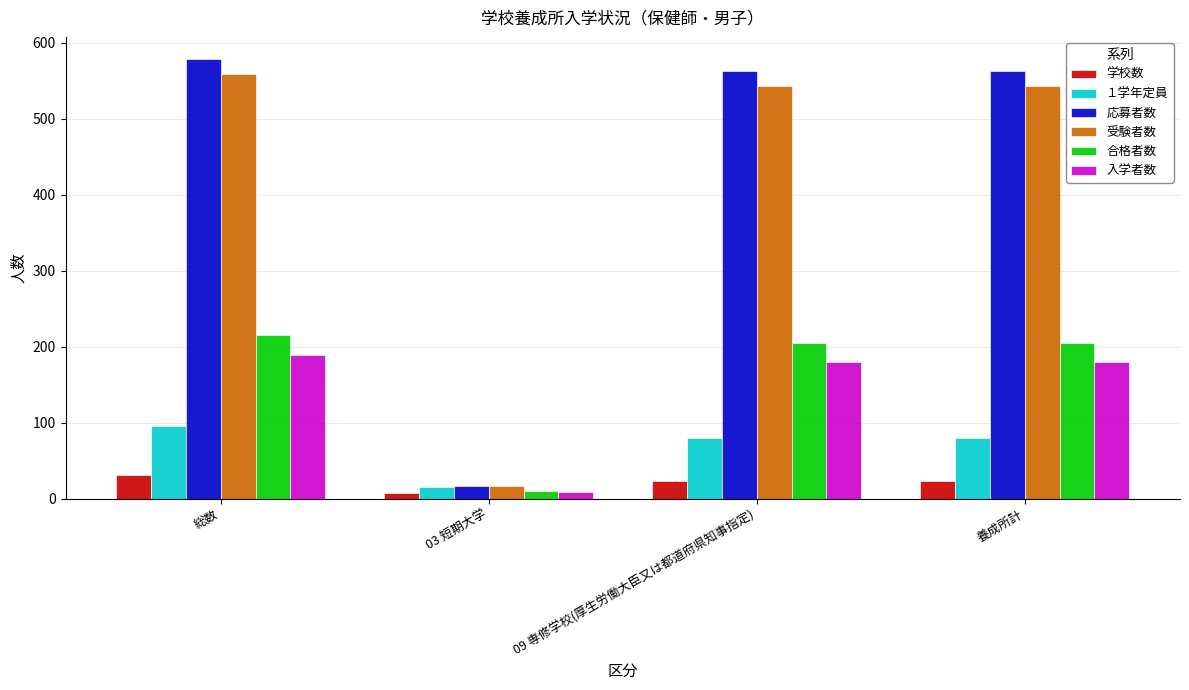

Reading left to right, list all the values displayed in this chart.

学校数: 総数=31	03 短期大学=7	09 専修学校(厚生労働大臣又は都道府県知事指定)=23	養成所計=23
１学年定員: 総数=95	03 短期大学=15	09 専修学校(厚生労働大臣又は都道府県知事指定)=80	養成所計=80
応募者数: 総数=579	03 短期大学=16	09 専修学校(厚生労働大臣又は都道府県知事指定)=563	養成所計=563
受験者数: 総数=559	03 短期大学=16	09 専修学校(厚生労働大臣又は都道府県知事指定)=543	養成所計=543
合格者数: 総数=215	03 短期大学=10	09 専修学校(厚生労働大臣又は都道府県知事指定)=205	養成所計=205
入学者数: 総数=189	03 短期大学=9	09 専修学校(厚生労働大臣又は都道府県知事指定)=180	養成所計=180